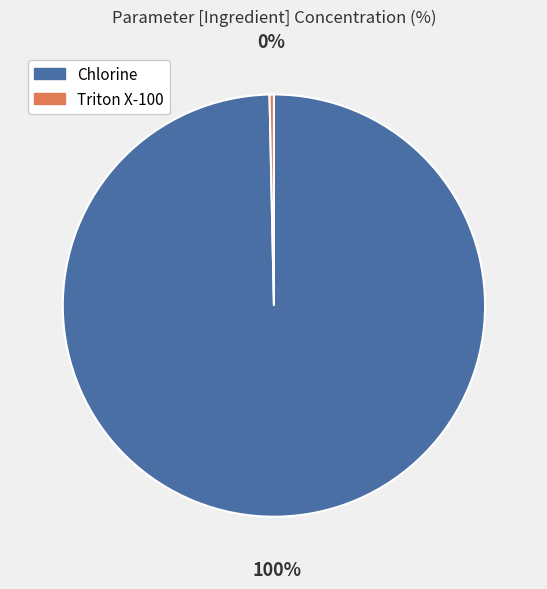

How many slices are in this pie chart?

2